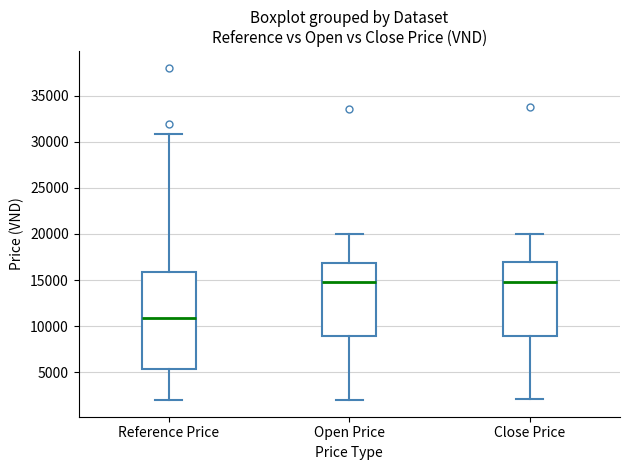

Reading left to right, transcribe this box plot: for each box, give where its median line is, the range the box spans, and where its two whiskers end, as read against the y-axis. The values are not printed on the chart, so give them approximately, as read against the axis.

Reference Price: median 11000, box 5500 to 16000, whiskers 2000 to 31000
Open Price: median 15000, box 9000 to 17000, whiskers 2000 to 20000
Close Price: median 15000, box 9000 to 17000, whiskers 2000 to 20000